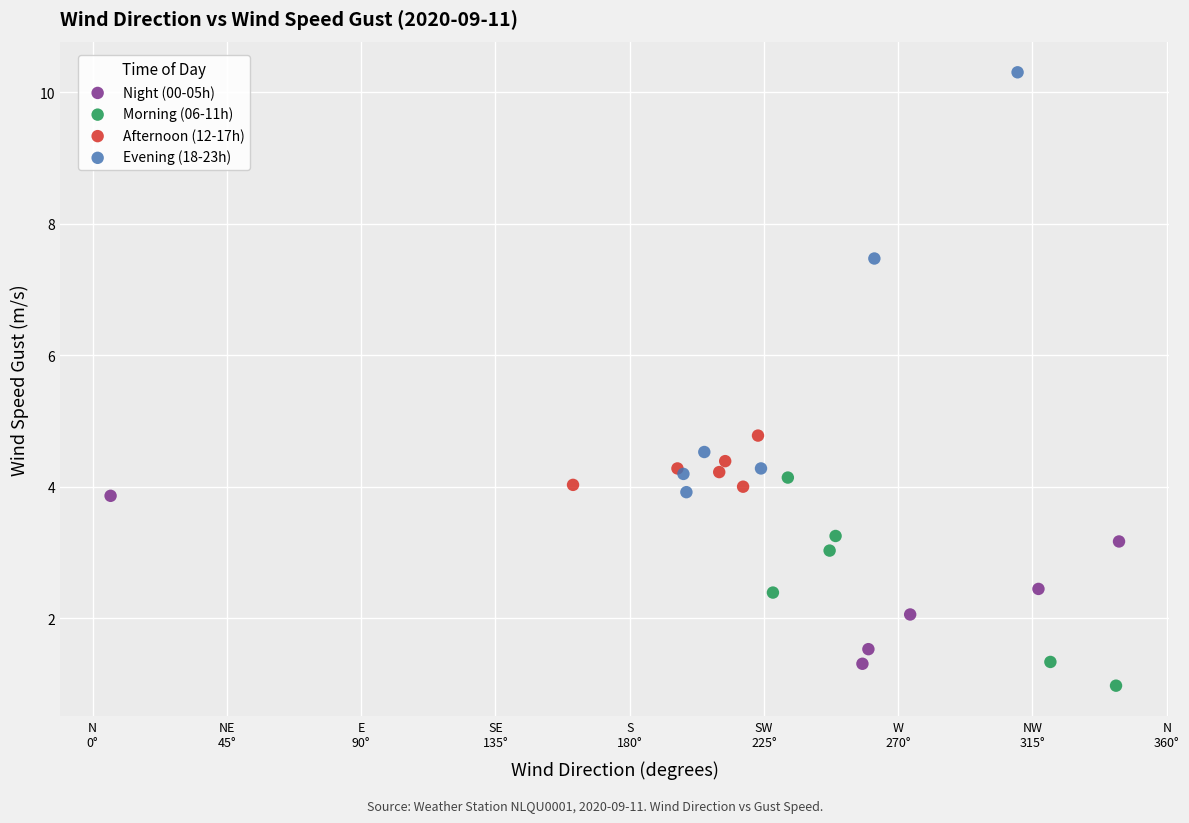

Which series has the widest spread of Y values?

Evening (18-23h)